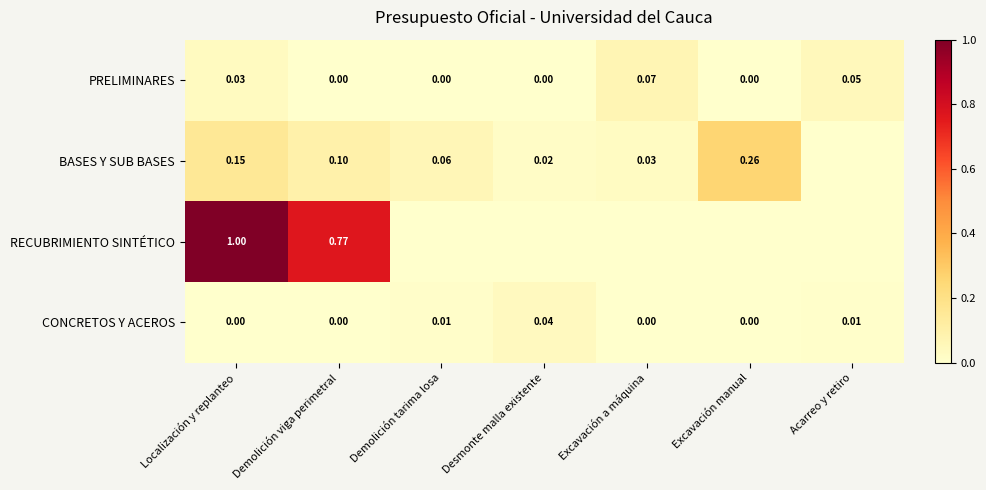

Between Desmonte malla existente and Demolición tarima losa, which is larger?

Demolición tarima losa